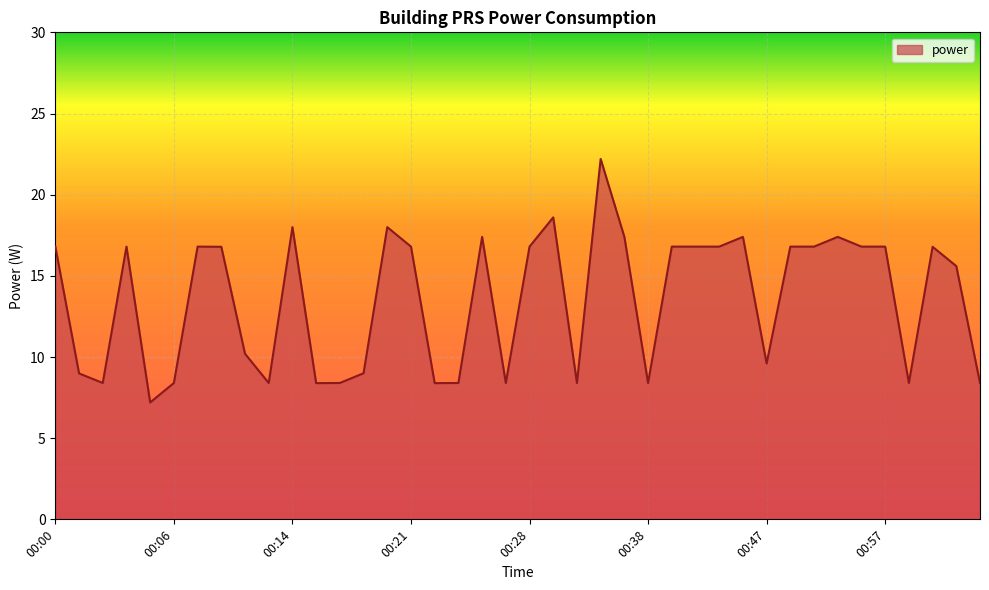

Does the chart have visible grid lines?

Yes